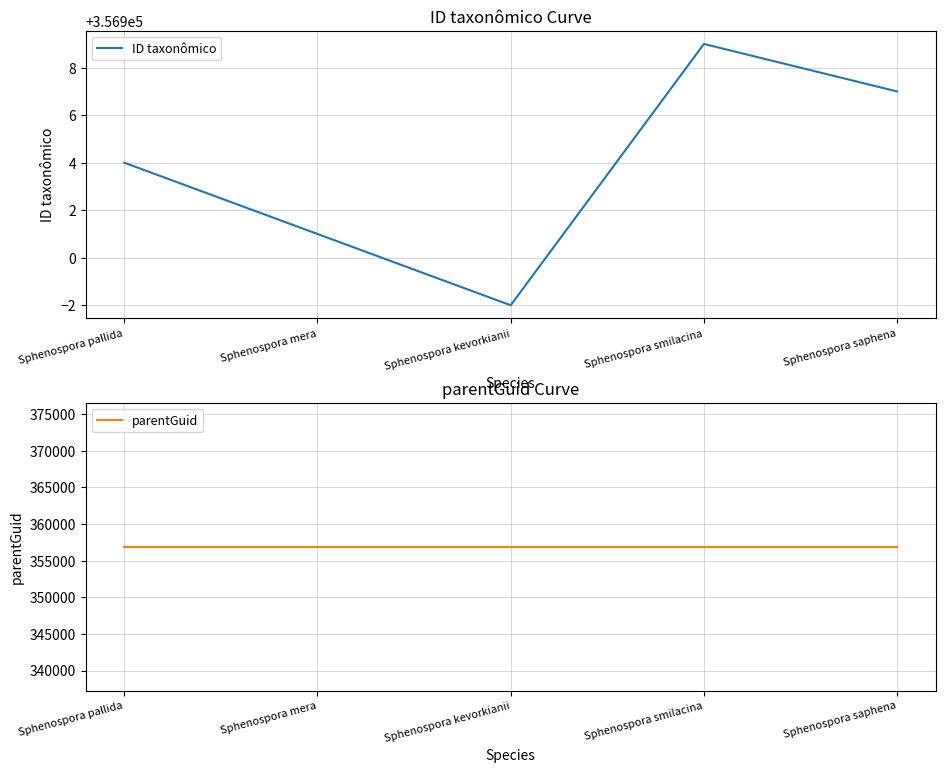

Reading left to right, what are all the values shown in this chart?

ID taxonômico: Sphenospora pallida=356904	Sphenospora mera=356901	Sphenospora kevorkianii=356898	Sphenospora smilacina=356909	Sphenospora saphena=356907
parentGuid: Sphenospora pallida=356896	Sphenospora mera=356896	Sphenospora kevorkianii=356896	Sphenospora smilacina=356896	Sphenospora saphena=356896